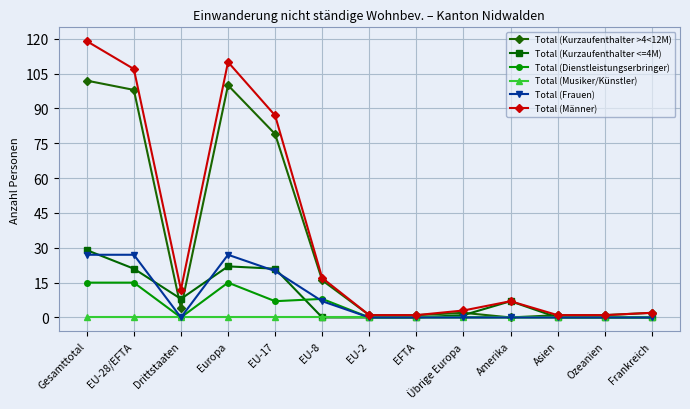

Rank the series by their maximum value, from lowest to highest.

Total (Musiker/Künstler), Total (Dienstleistungserbringer), Total (Frauen), Total (Kurzaufenthalter <=4M), Total (Kurzaufenthalter >4<12M), Total (Männer)